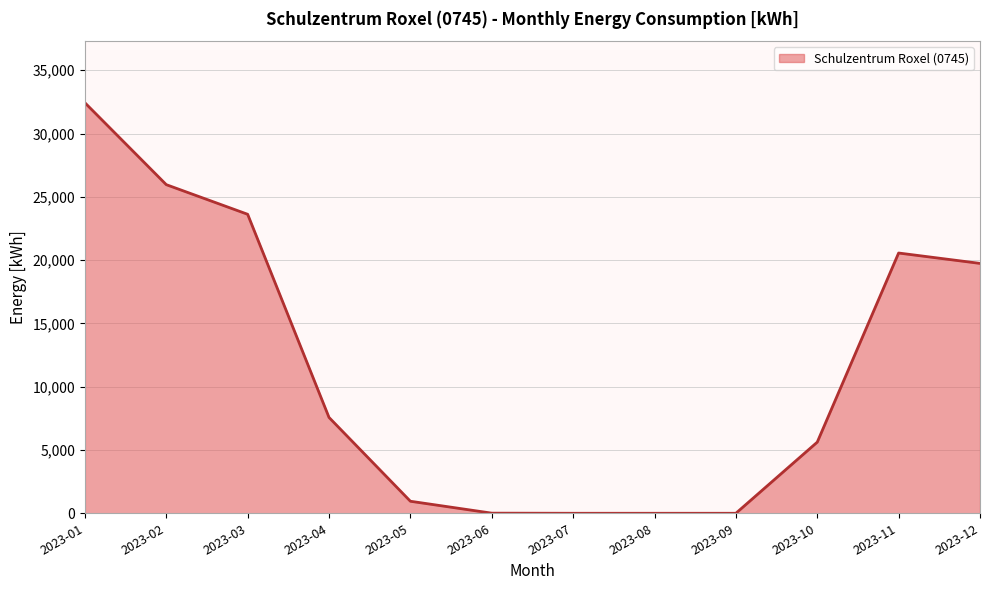

Which has a higher value, 2023-04 or 2023-12?

2023-12